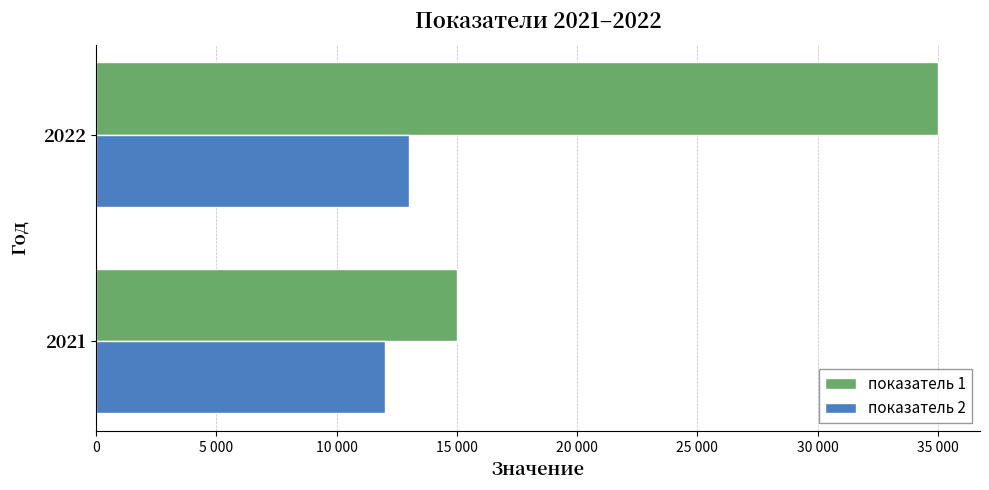

Reading left to right, extract all data points from this chart.

показатель 1: 15000	35000
показатель 2: 12000	13000